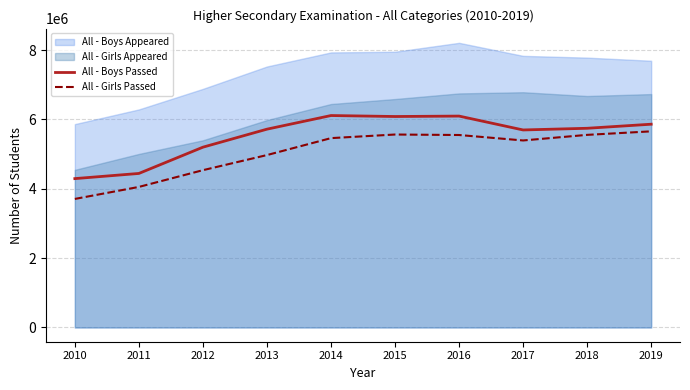

What value does the All - Boys Passed series have at 2010?

4293235